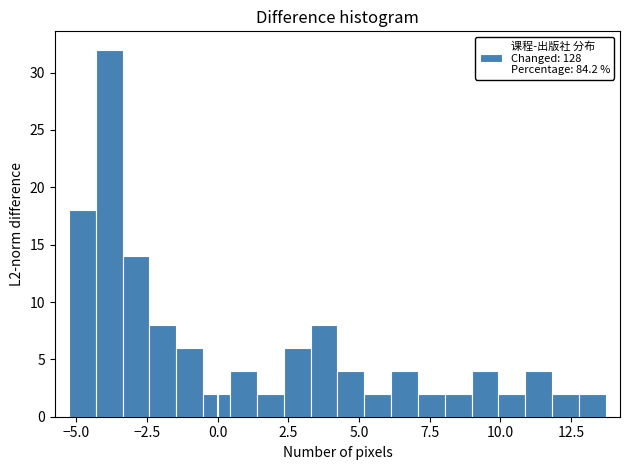

Read against the x-axis, roughly where is the centre of the tallest bar?

-4.0